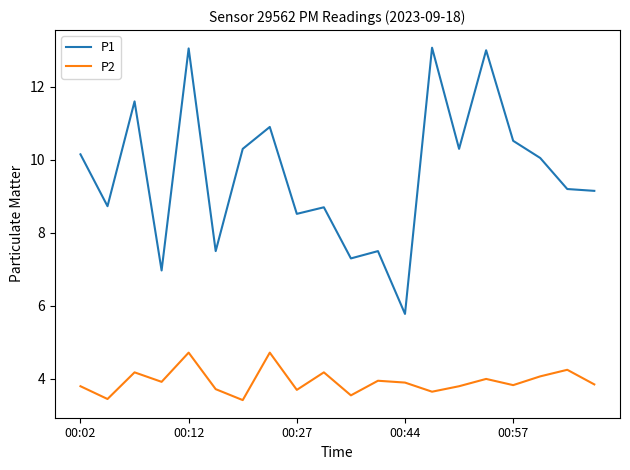

What is the difference between the maximum and minimum values in the P2 series?

1.3